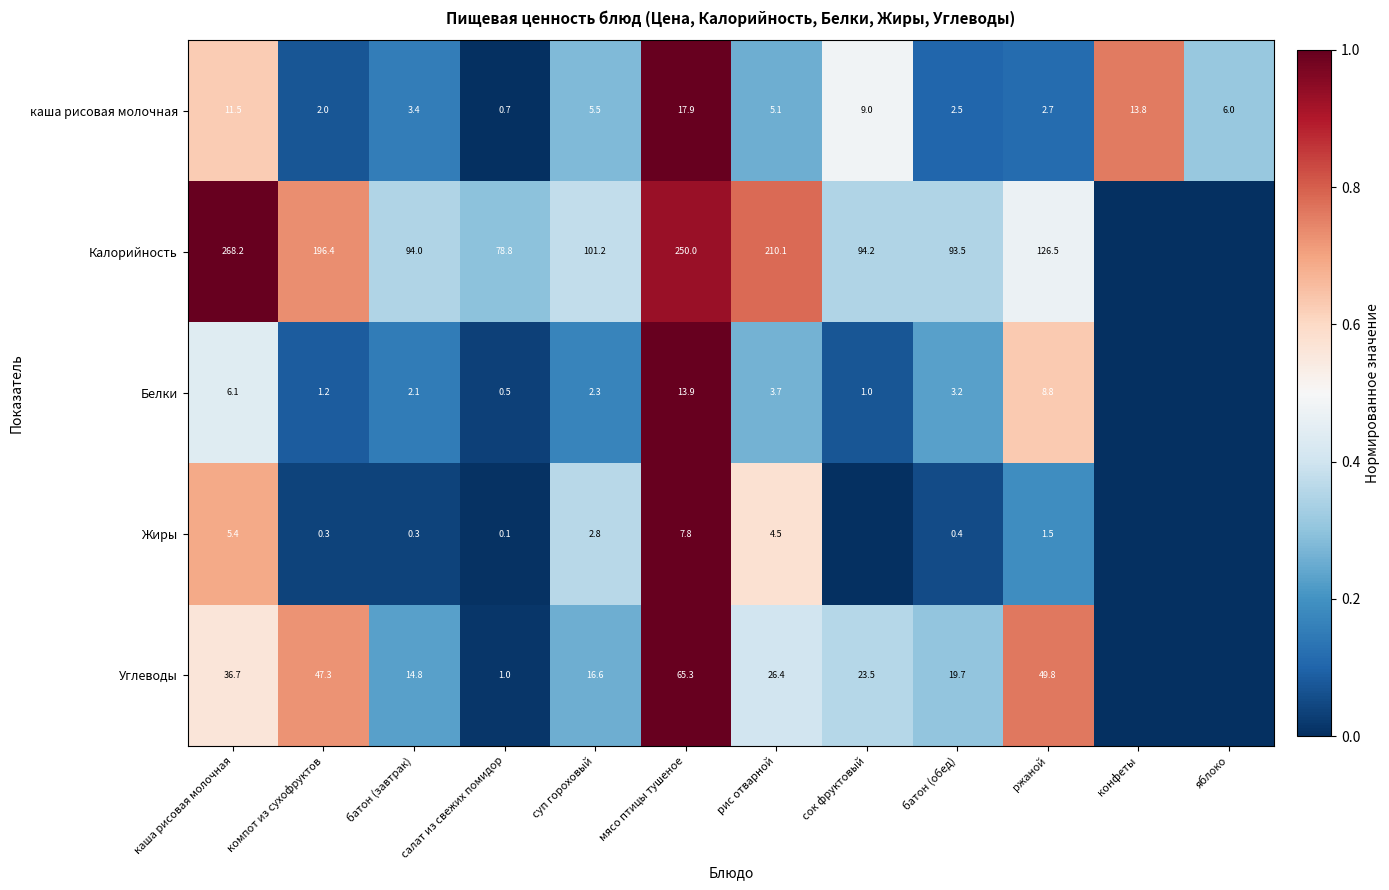

What is the difference between the highest and lowest values at ржаной?

125.0